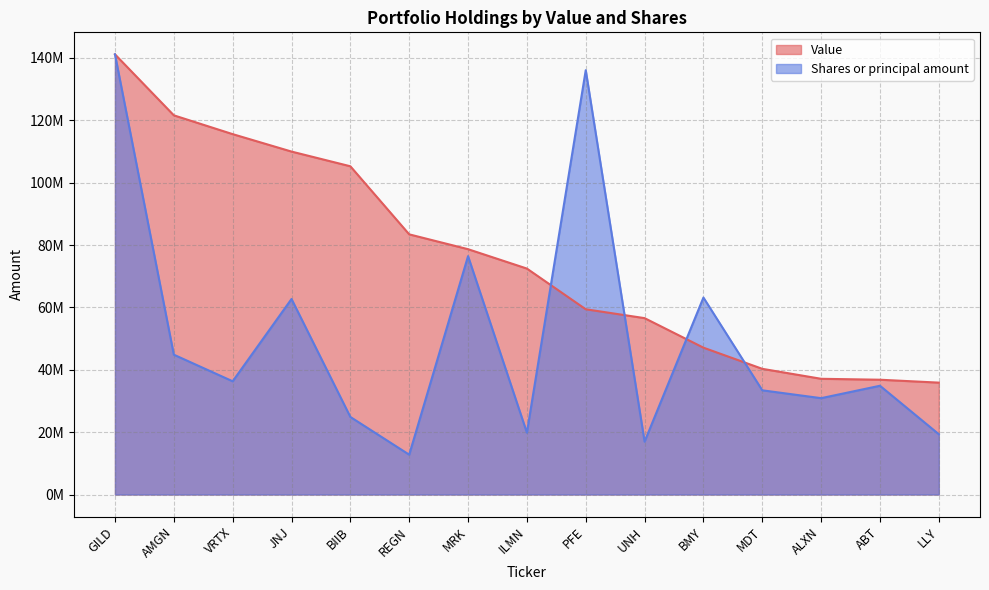

Reading left to right, list all the values displayed in this chart.

Value: 141170000.0	121612000.0	115579000.0	109988000.0	105271000.0	83438000.0	78679000.0	72464000.0	59413000.0	56566000.0	47097000.0	40311000.0	37113000.0	36815000.0	35883000.0
Shares or principal amount: 141170000.0	44846457.0	36313256.7	62706511.8	24875324.7	12774868.1	76449449.3	19835293.1	136082047.2	16957624.7	63167258.7	33418617.7	30900321.4	34879356.6	19338138.0